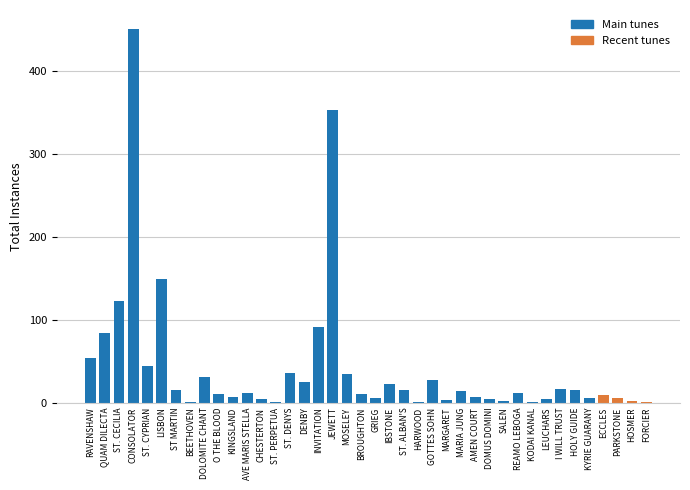

The value at AVE MARIS STELLA is 12. True or false?

True